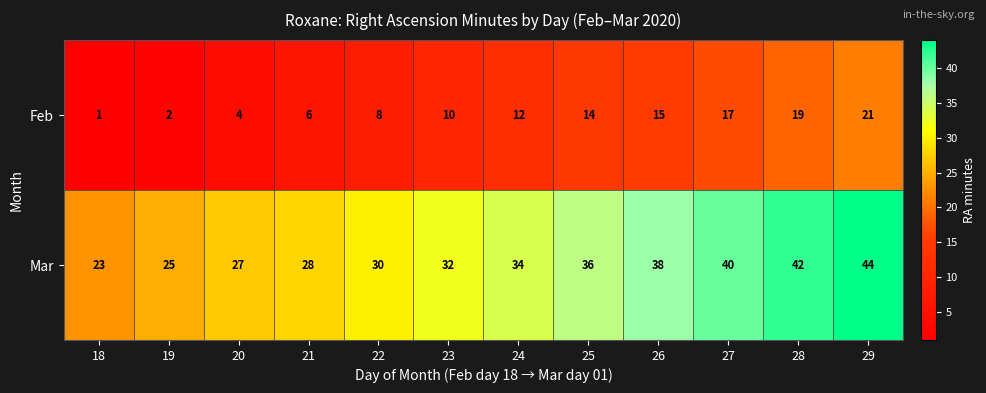

How many Feb values are between 6 and 17?

7